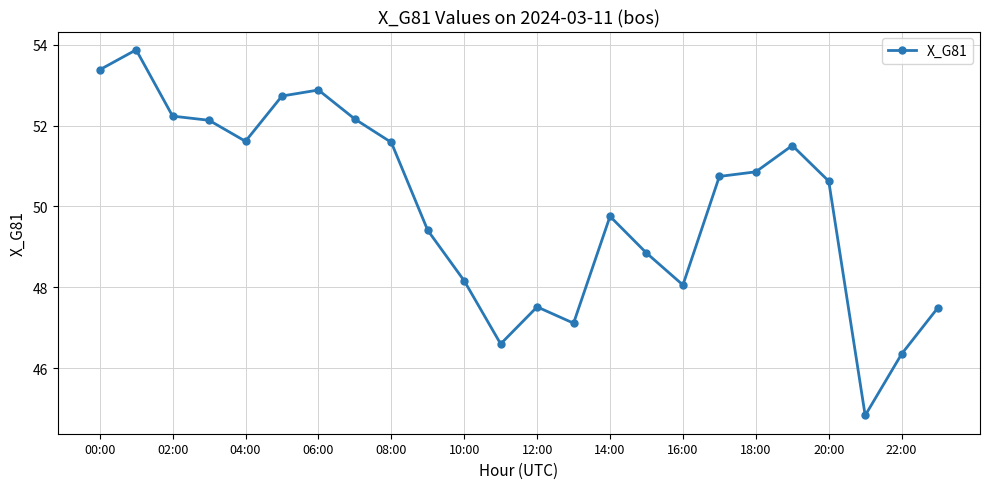

What is the difference between the maximum and minimum values?

9.0